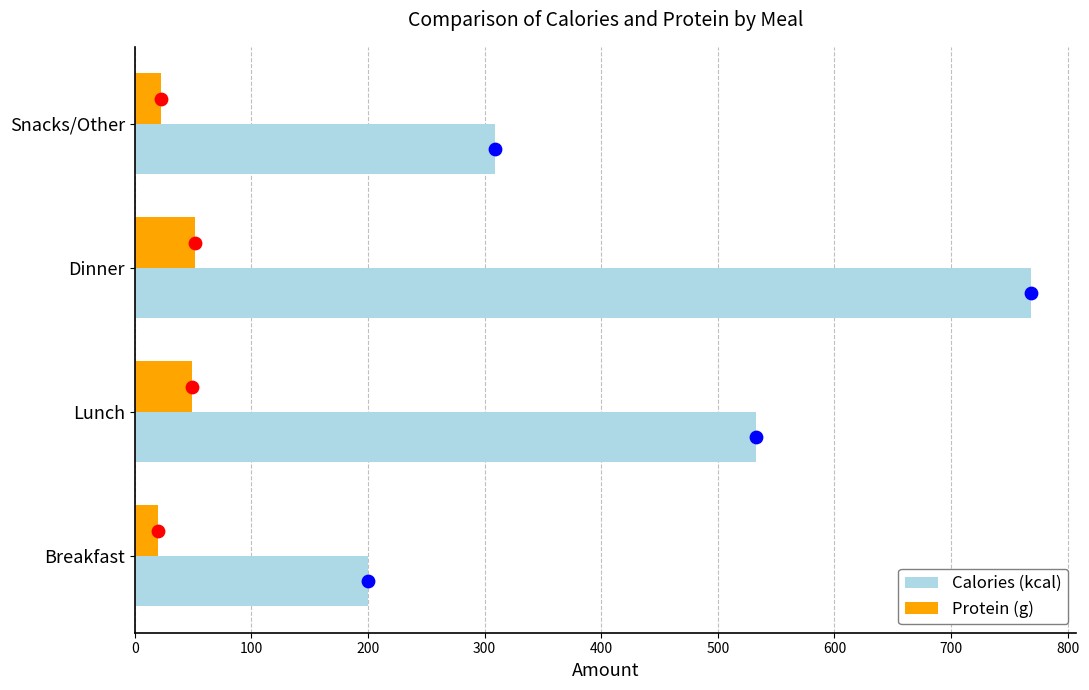

Which series contains the highest Y value?

Calories (kcal)